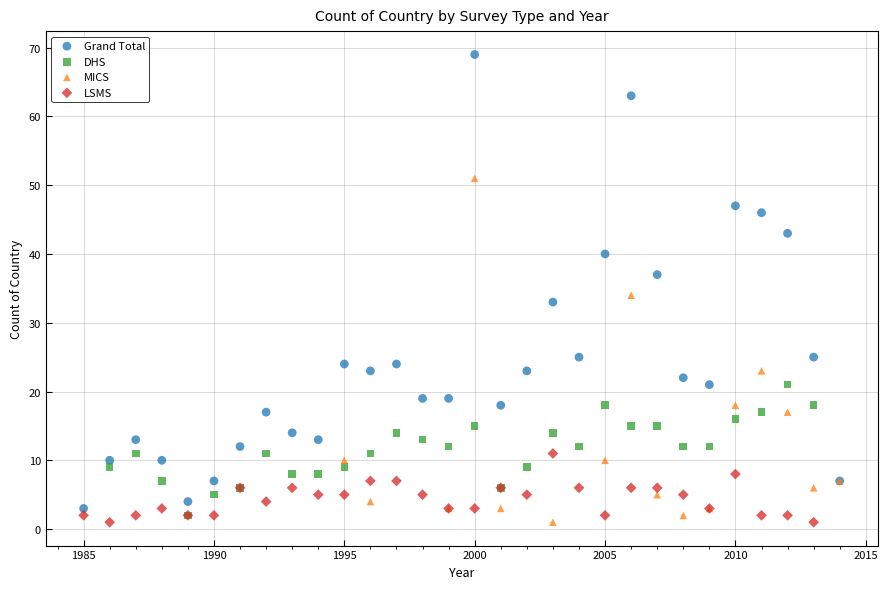

Which series contains the highest Y value?

Grand Total